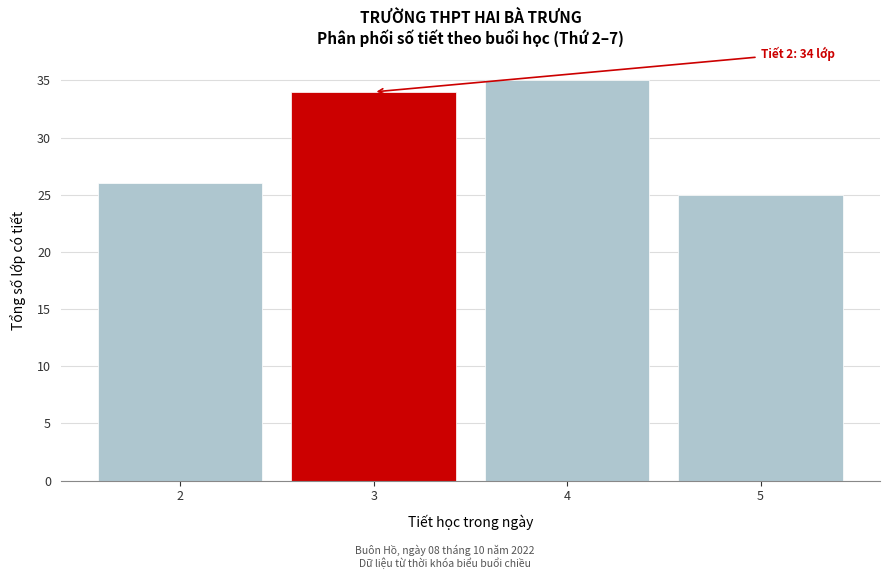

Reading left to right, what are all the values shown in this chart?

2=26	3=34	4=35	5=25